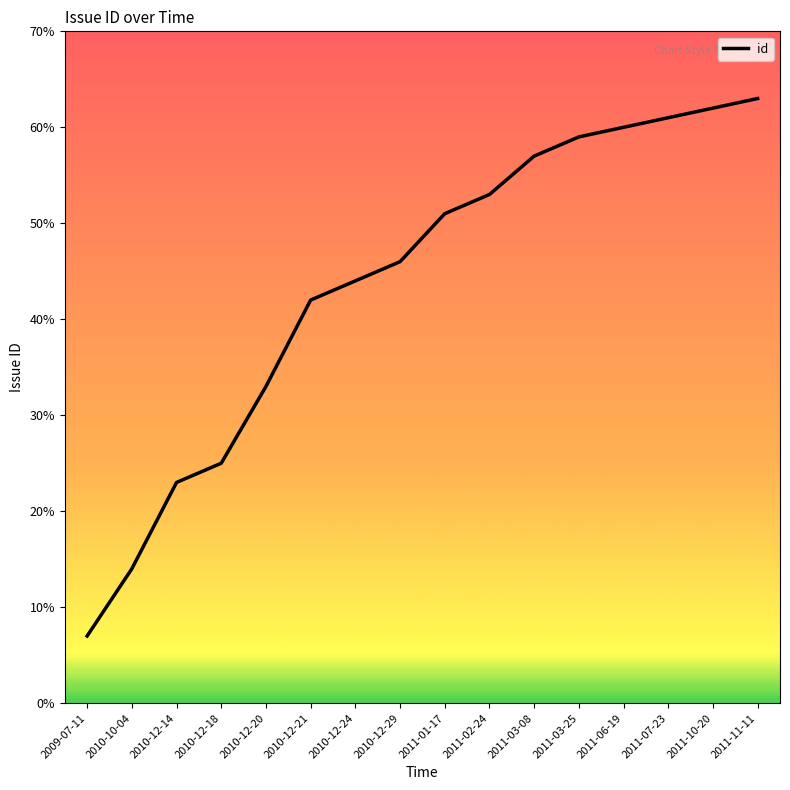

Reading left to right, extract all data points from this chart.

7	14	23	25	33	42	44	46	51	53	57	59	60	61	62	63